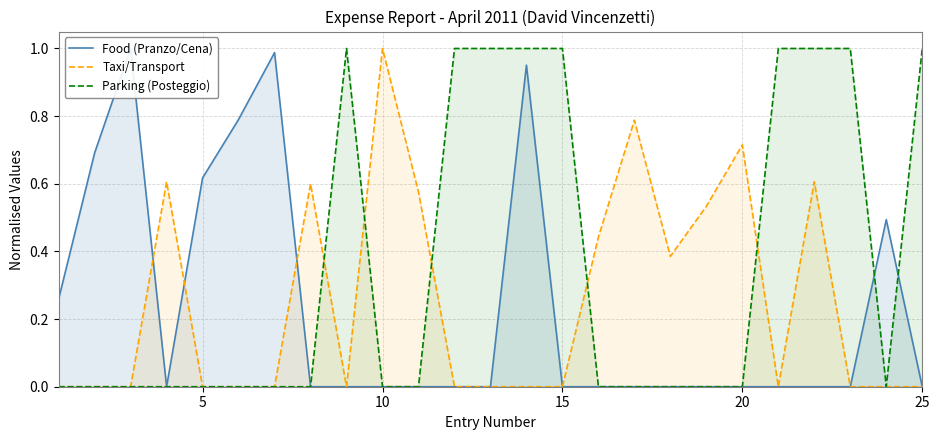

The Food (Pranzo/Cena) series shows 0.2 at 0. True or false?

False